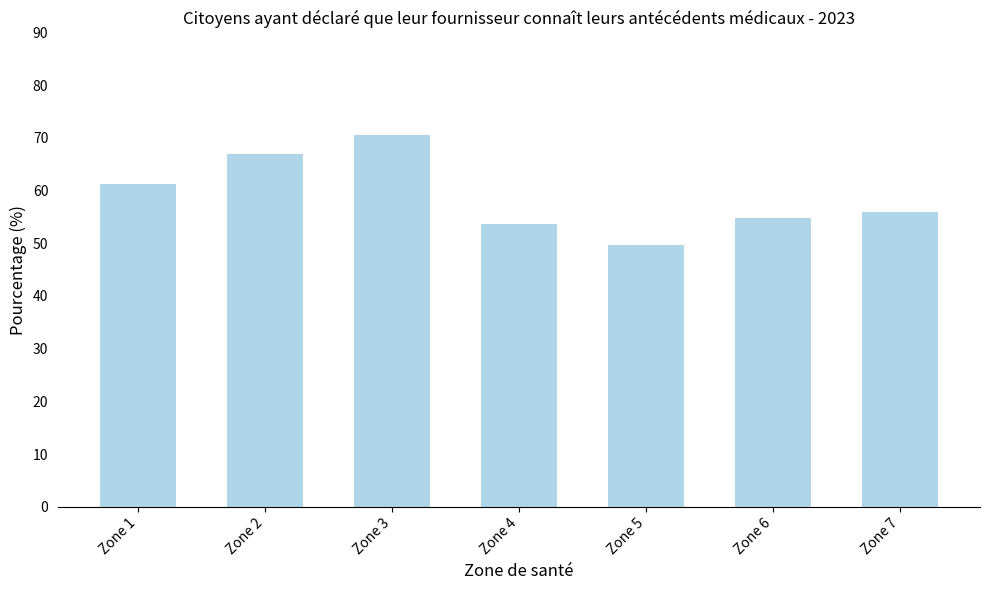

What is the maximum value shown in the chart?

70.5